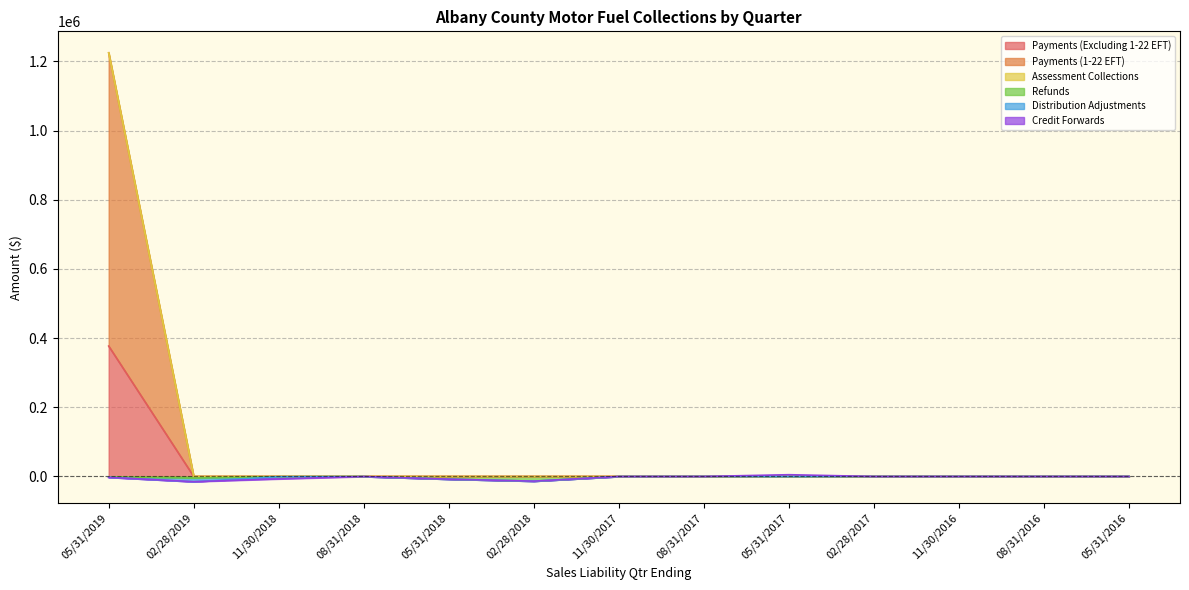

What is the total value across all series at 05/31/2018?

-7812.4